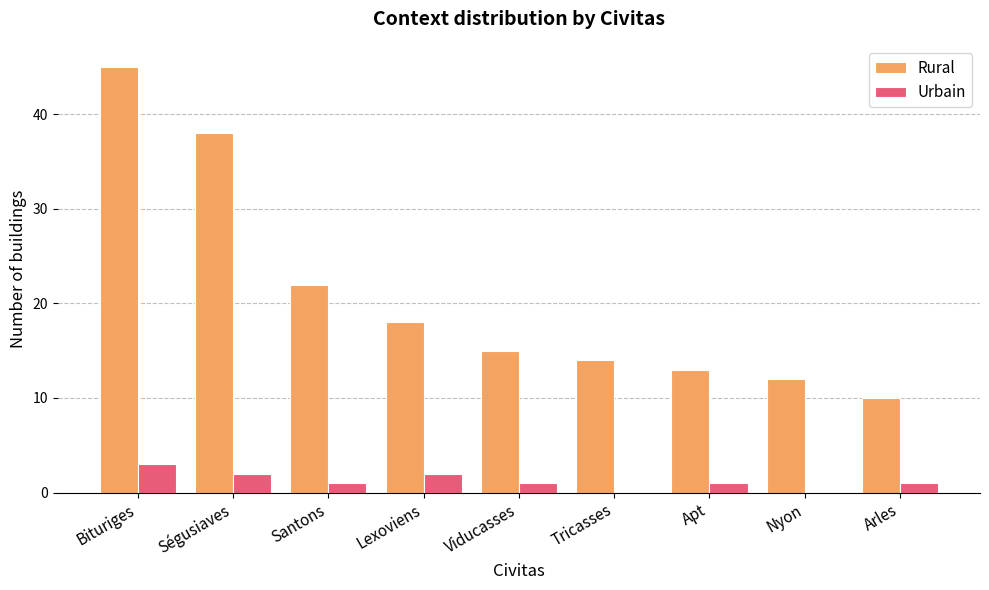

Reading left to right, extract all data points from this chart.

Rural: Bituriges=45	Ségusiaves=38	Santons=22	Lexoviens=18	Viducasses=15	Tricasses=14	Apt=13	Nyon=12	Arles=10
Urbain: Bituriges=3	Ségusiaves=2	Santons=1	Lexoviens=2	Viducasses=1	Tricasses=0	Apt=1	Nyon=0	Arles=1